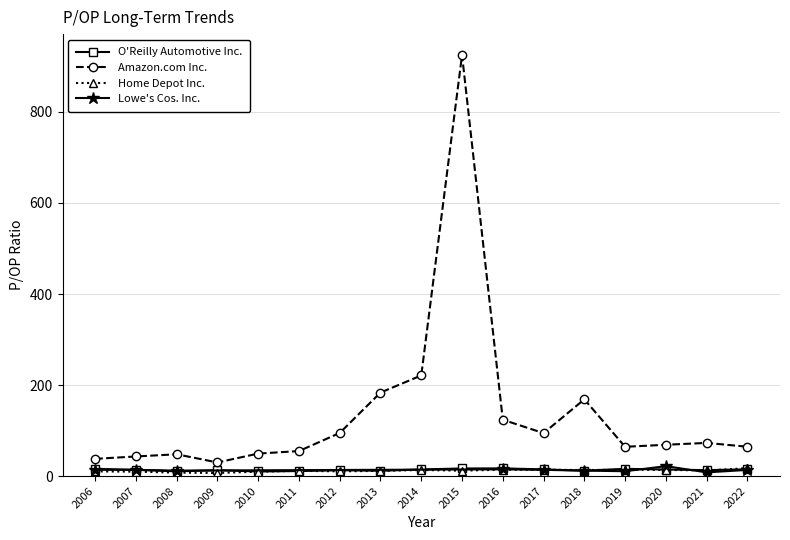

What is the minimum value shown in the chart?

6.8